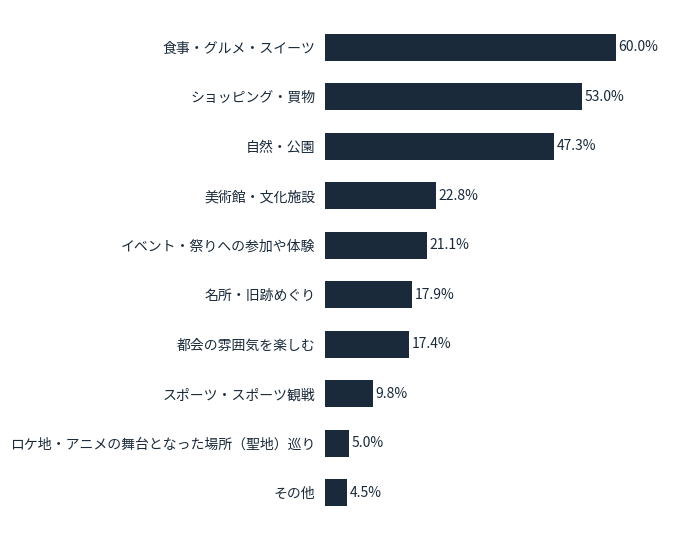

Which label corresponds to the largest value in the chart?

食事・グルメ・スイーツ